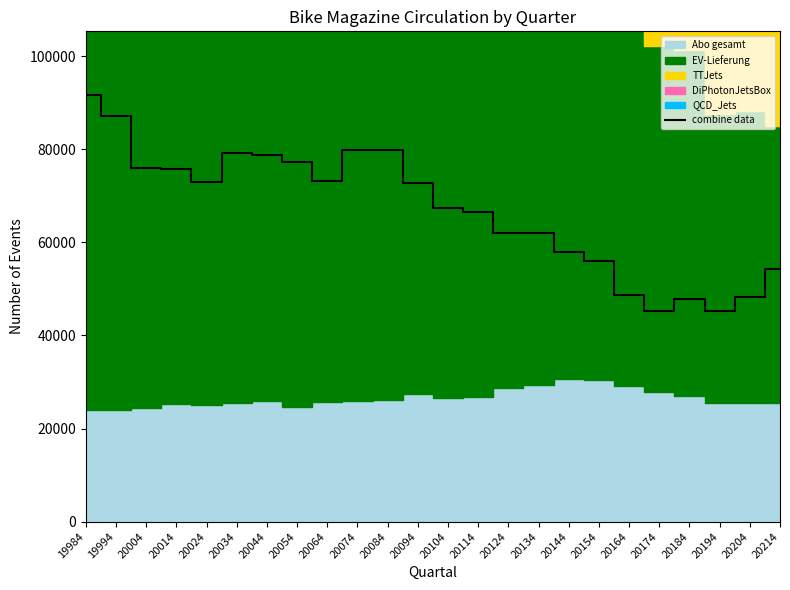

Which has a higher value, 20134 or 20014?

20014